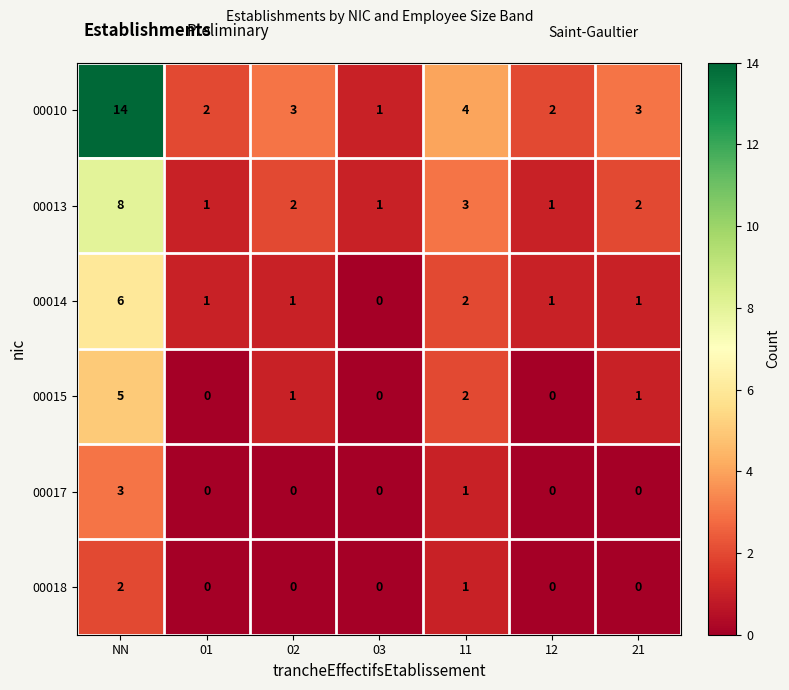

The 00018 series shows 0 at 01. True or false?

True